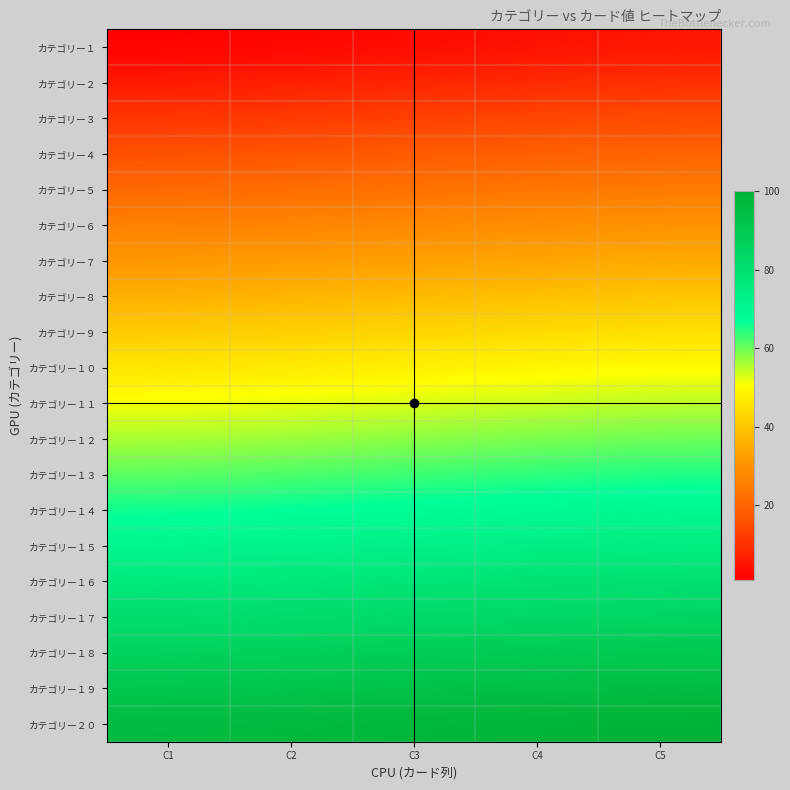

At which category is the sum across all series the highest?

C5